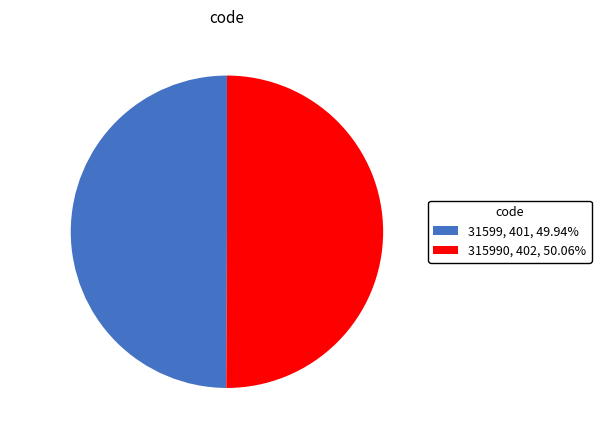

Is the sum of 315990 and 31599 greater than half?

Yes